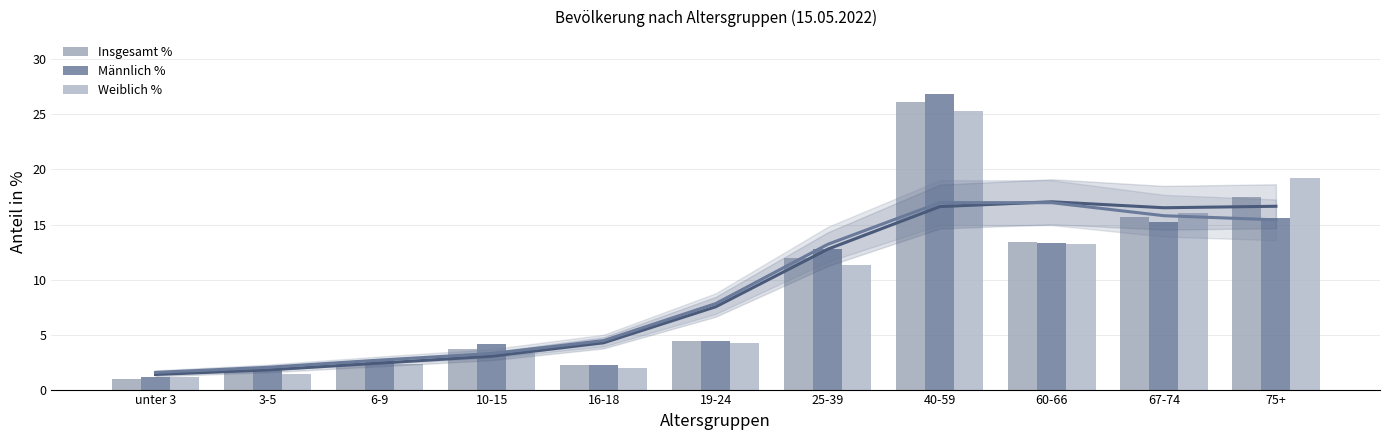

Between 10-15 and 25-39, which is larger?

25-39